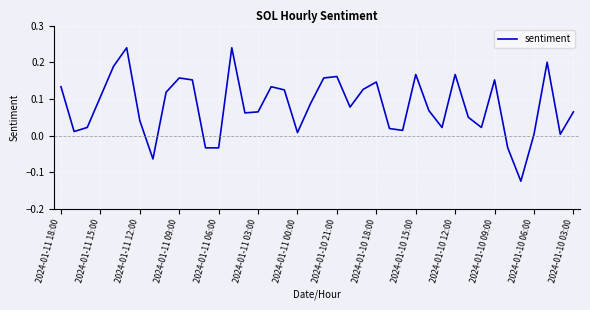

What is the difference between the maximum and minimum values?

0.4